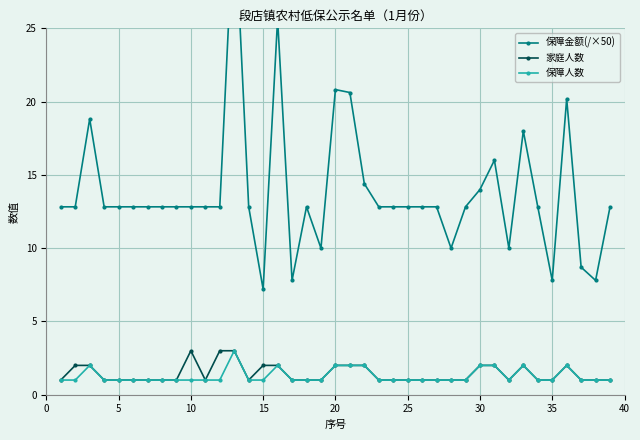

What are all the series names shown in the legend?

保障金额(/×50), 家庭人数, 保障人数